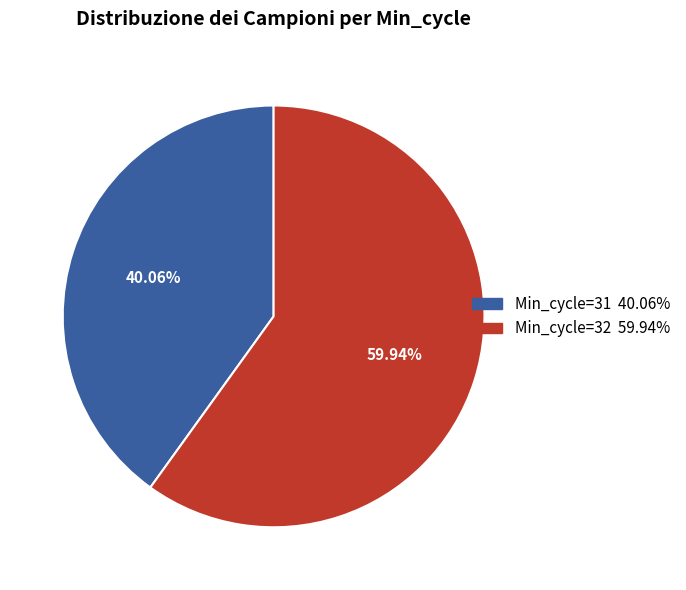

Is there any slice that represents more than half of the pie?

Yes